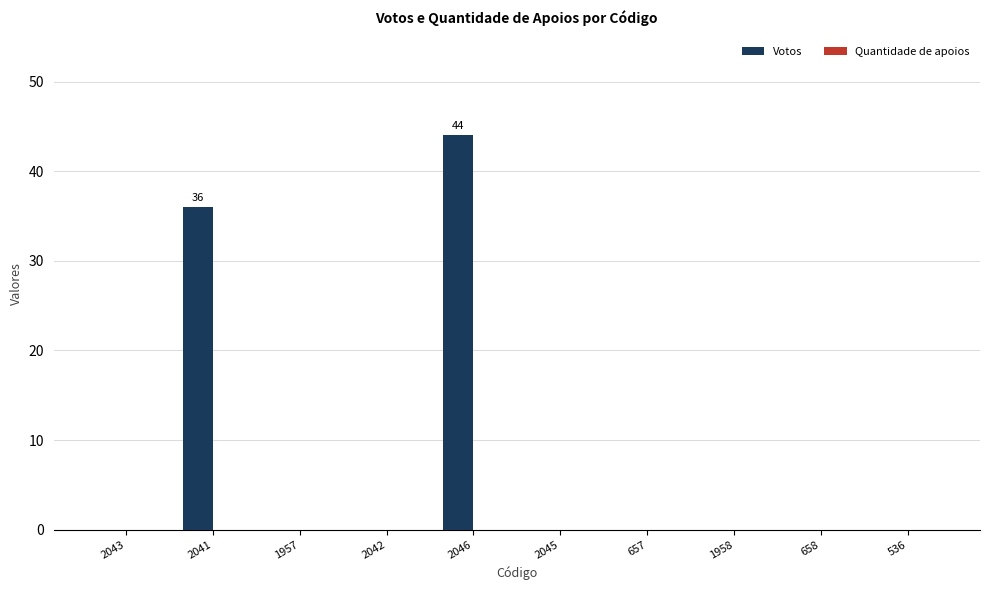

What is the sum of all values?

80